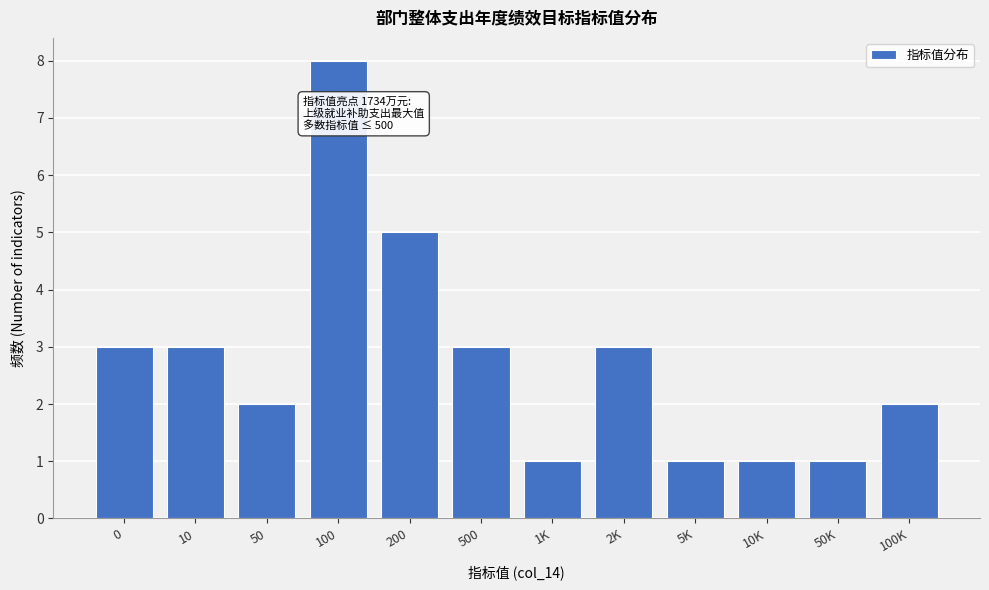

Reading right to left, extract all data points from this chart.

100K=2	50K=1	10K=1	5K=1	2K=3	1K=1	500=3	200=5	100=8	50=2	10=3	0=3